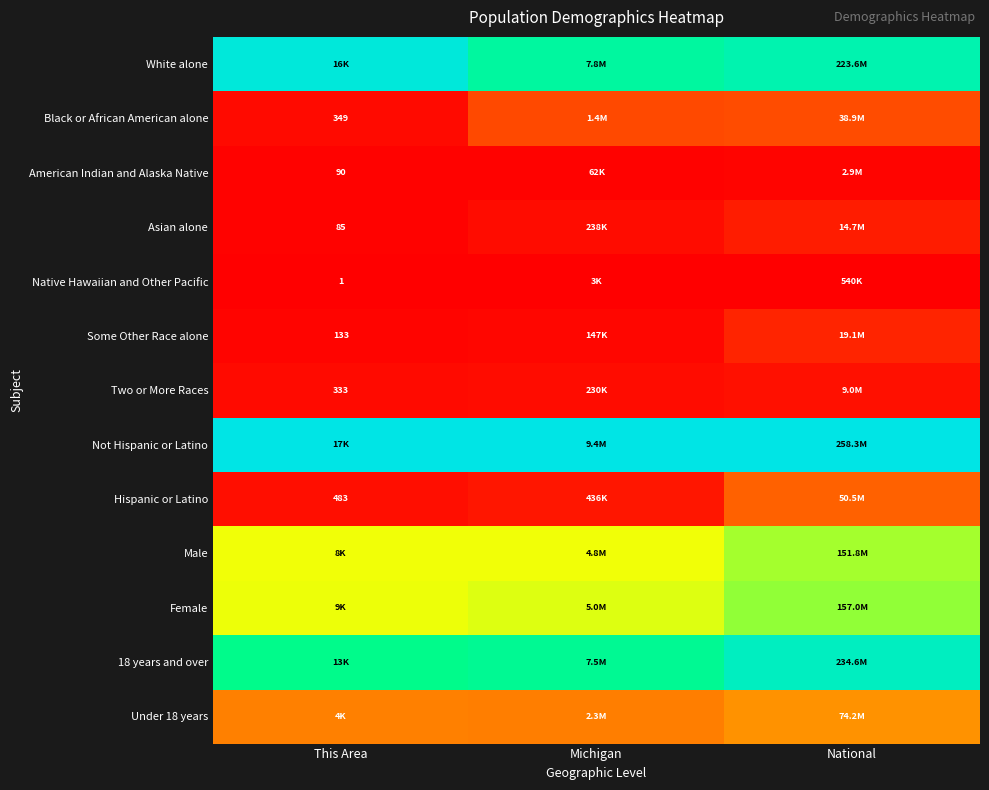

List the series in order of their peak value, lowest first.

Native Hawaiian and Other Pacific, American Indian and Alaska Native, Two or More Races, Asian alone, Some Other Race alone, Black or African American alone, Hispanic or Latino, Under 18 years, Male, Female, 18 years and over, White alone, Not Hispanic or Latino